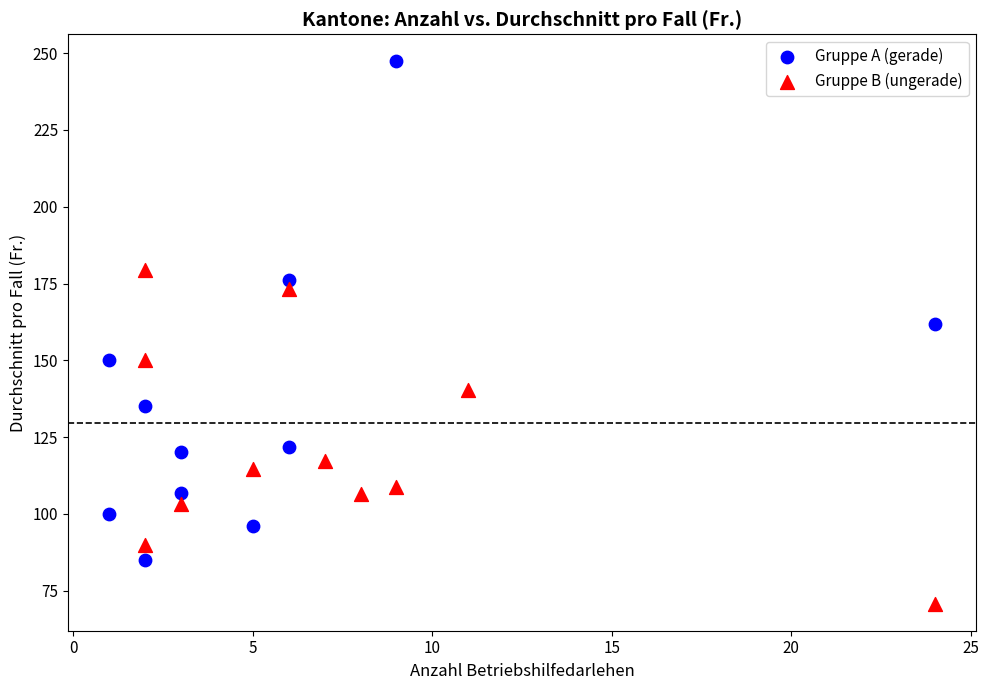

Which series reaches the minimum Y coordinate?

Gruppe B (ungerade)